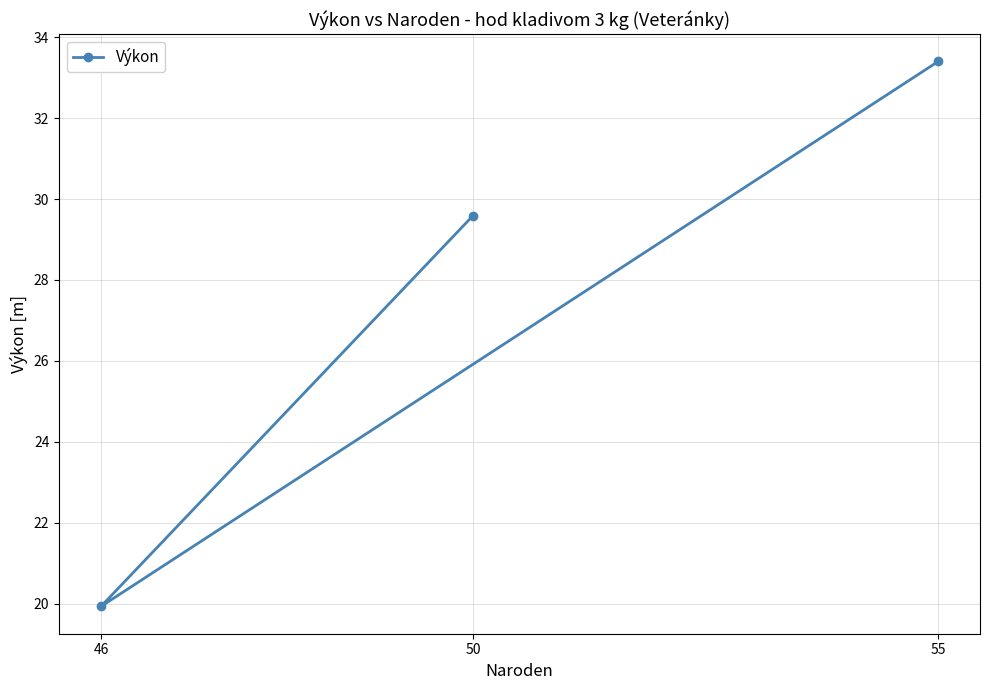

What is the minimum value shown in the chart?

19.9